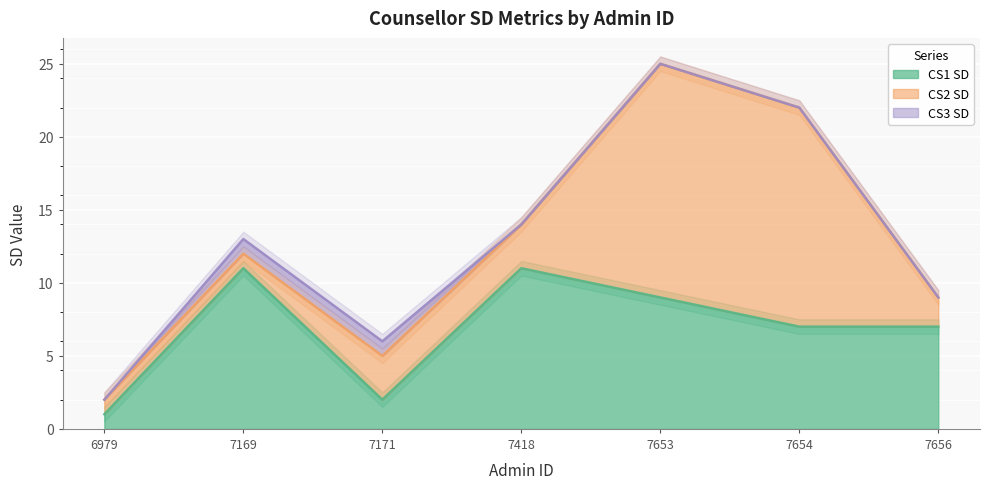

True or false: CS2 SD and CS3 SD intersect in this chart.

False